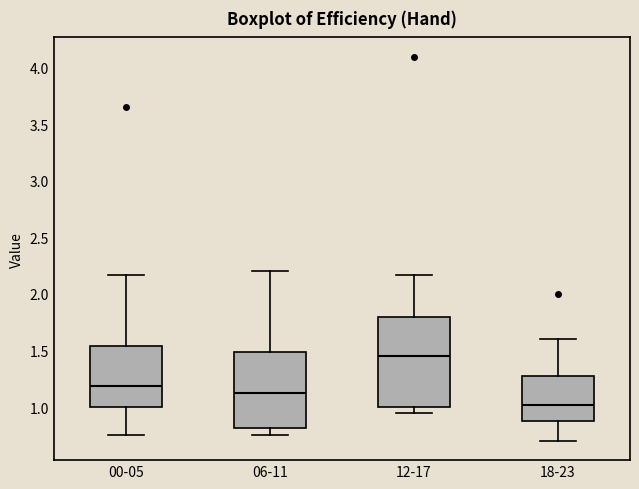

Reading left to right, transcribe this box plot: for each box, give where its median line is, the range the box spans, and where its two whiskers end, as read against the y-axis. The values are not printed on the chart, so give them approximately, as read against the axis.

00-05: median 1.20, box 1.00 to 1.55, whiskers 0.75 to 2.15
06-11: median 1.15, box 0.80 to 1.50, whiskers 0.75 to 2.20
12-17: median 1.45, box 1.00 to 1.80, whiskers 0.95 to 2.15
18-23: median 1.00, box 0.90 to 1.30, whiskers 0.70 to 1.60